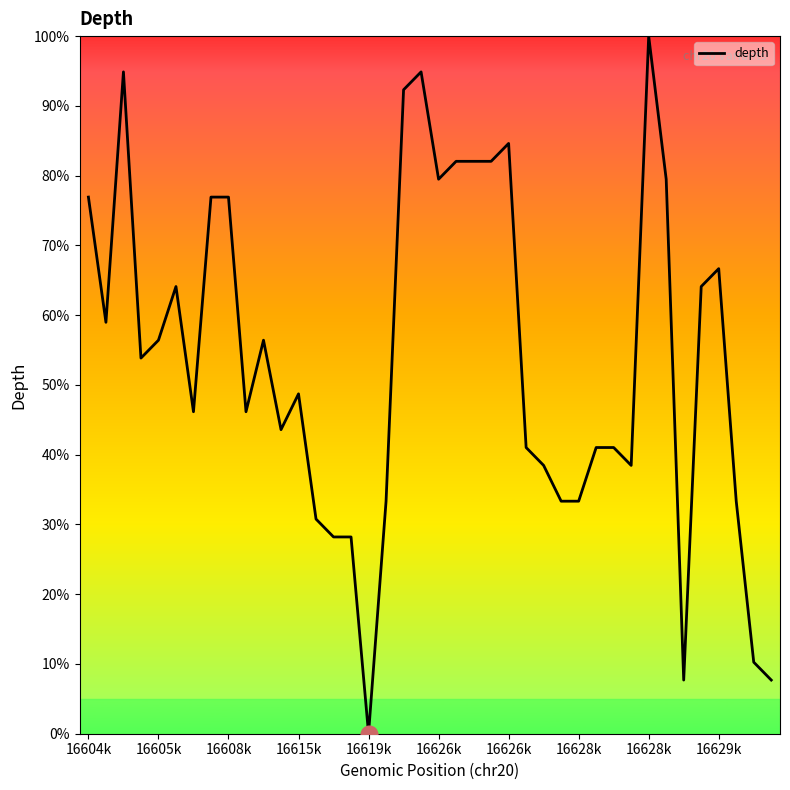

What is the maximum value shown in the chart?

100.0